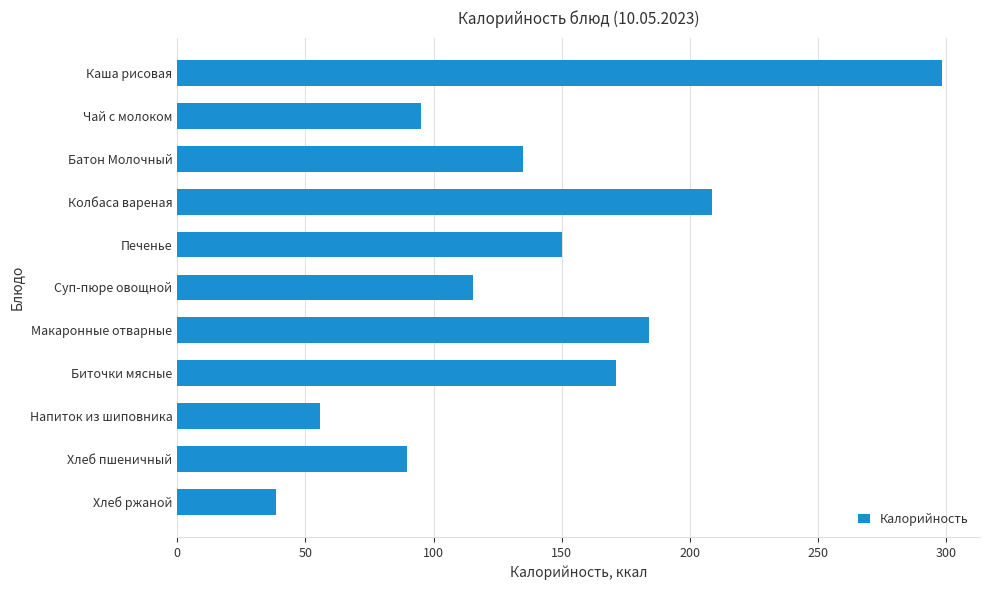

What is the sum of all values?

1541.4